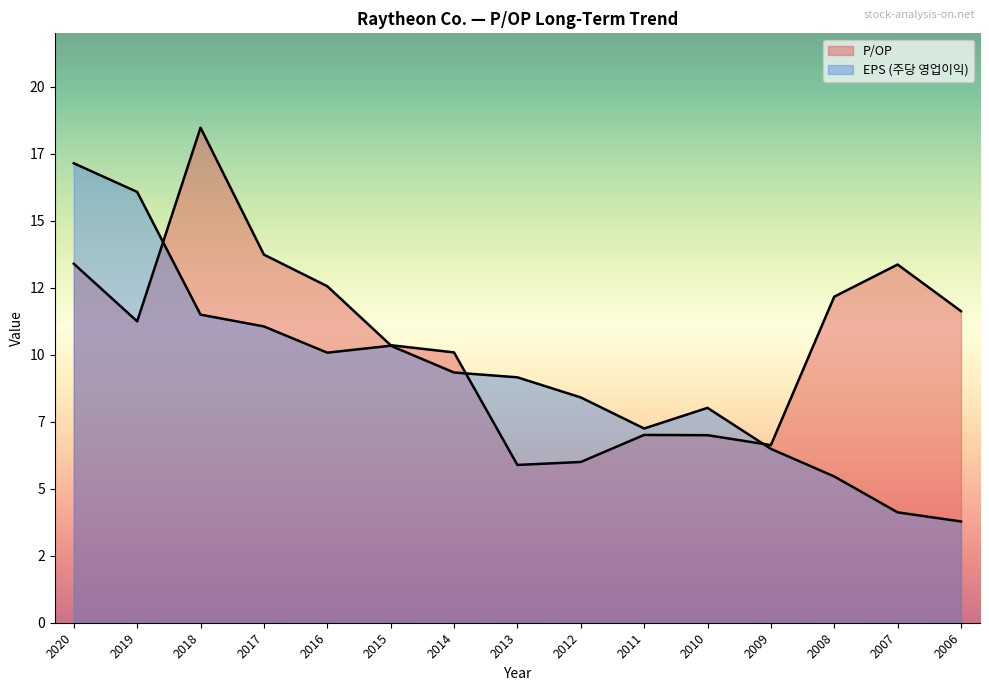

Rank the categories by EPS value from lowest to highest.

2006, 2007, 2008, 2009, 2011, 2010, 2012, 2013, 2014, 2016, 2015, 2017, 2018, 2019, 2020